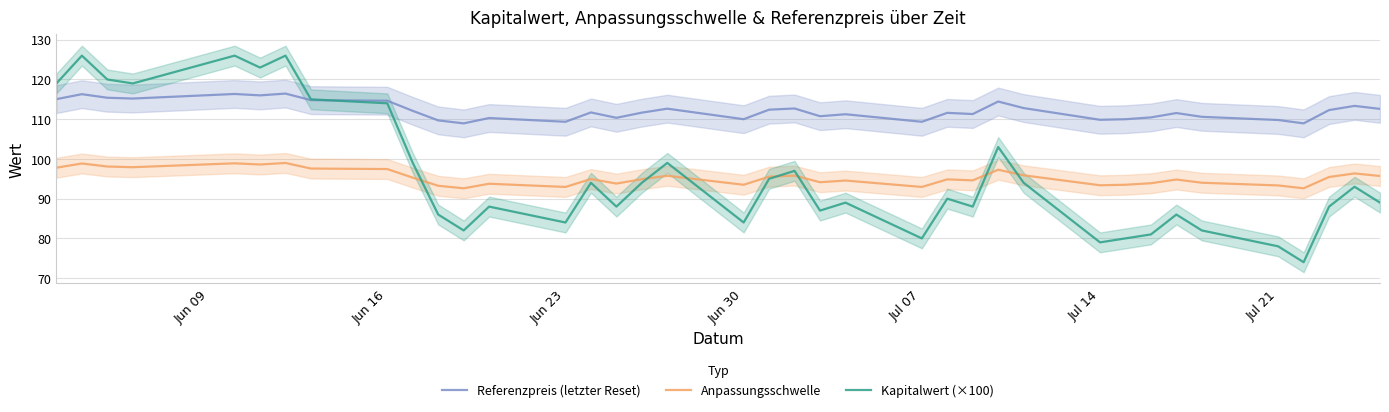

What is the lowest value of the Anpassungsschwelle series?

92.6